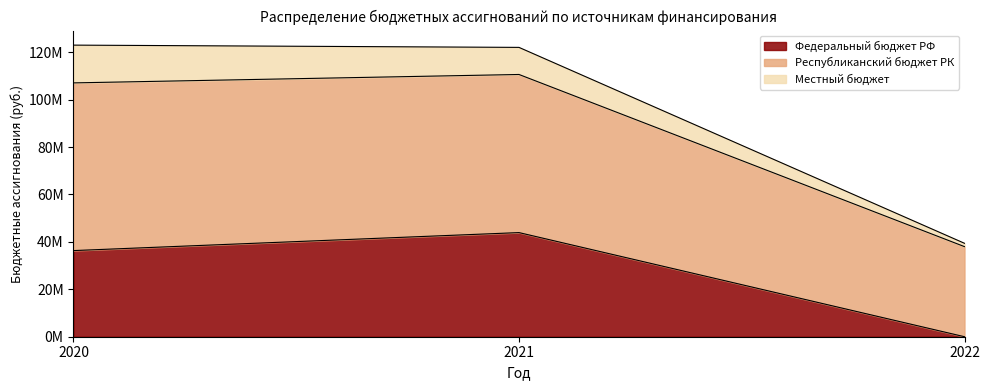

What is the difference between the highest and lowest values at 2022?

39408188.4